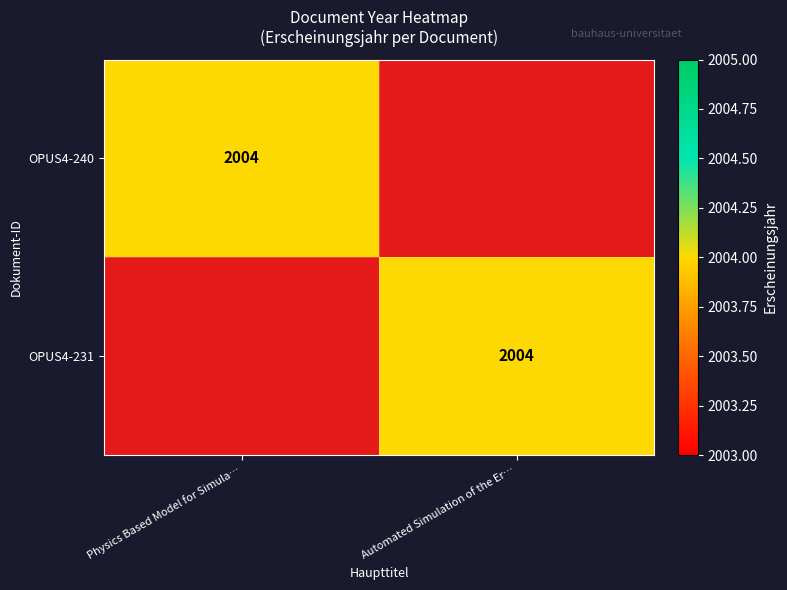

The OPUS4-240 series shows 1226 at Physics Based Model for Simula…. True or false?

False